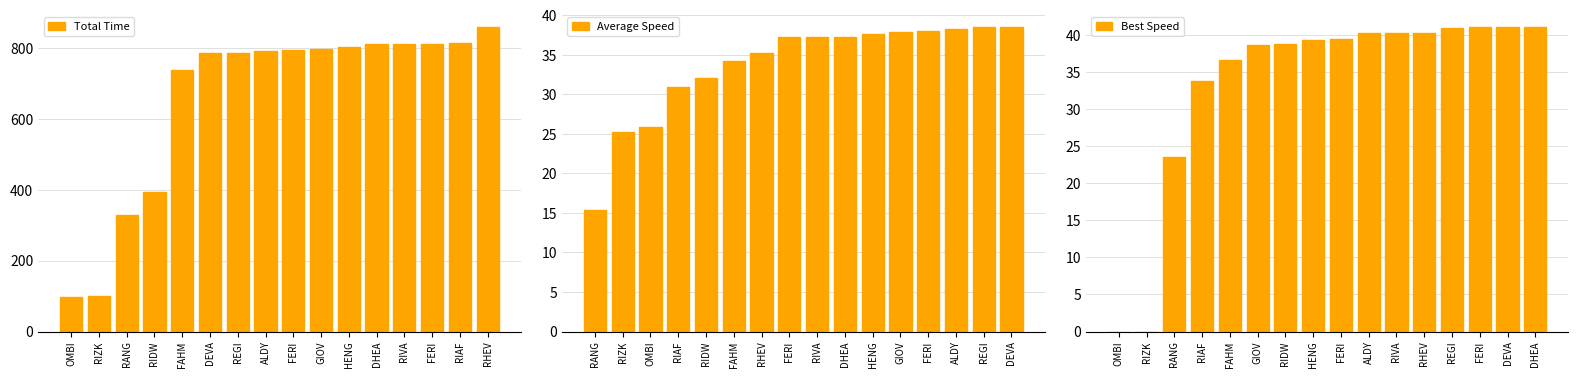

Does the chart contain stacked bars?

No